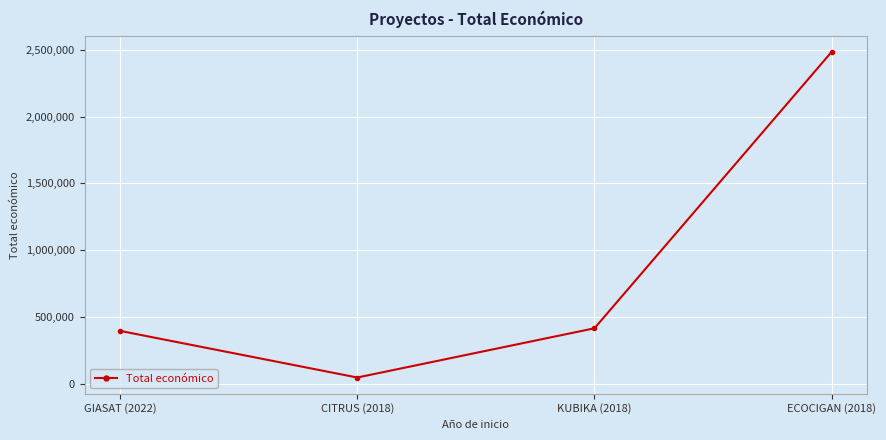

What is the change in value from CITRUS (2018) to KUBIKA (2018)?

+368488